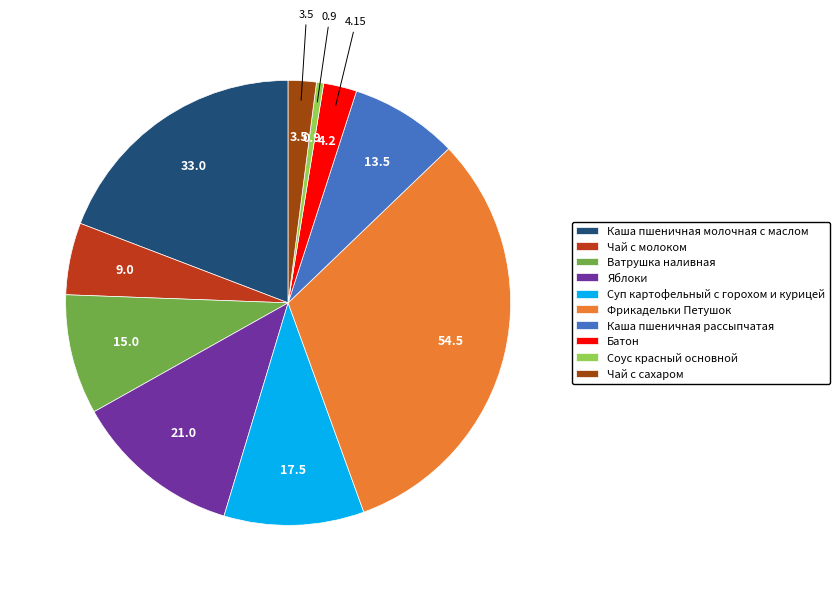

How many slices are in this pie chart?

10